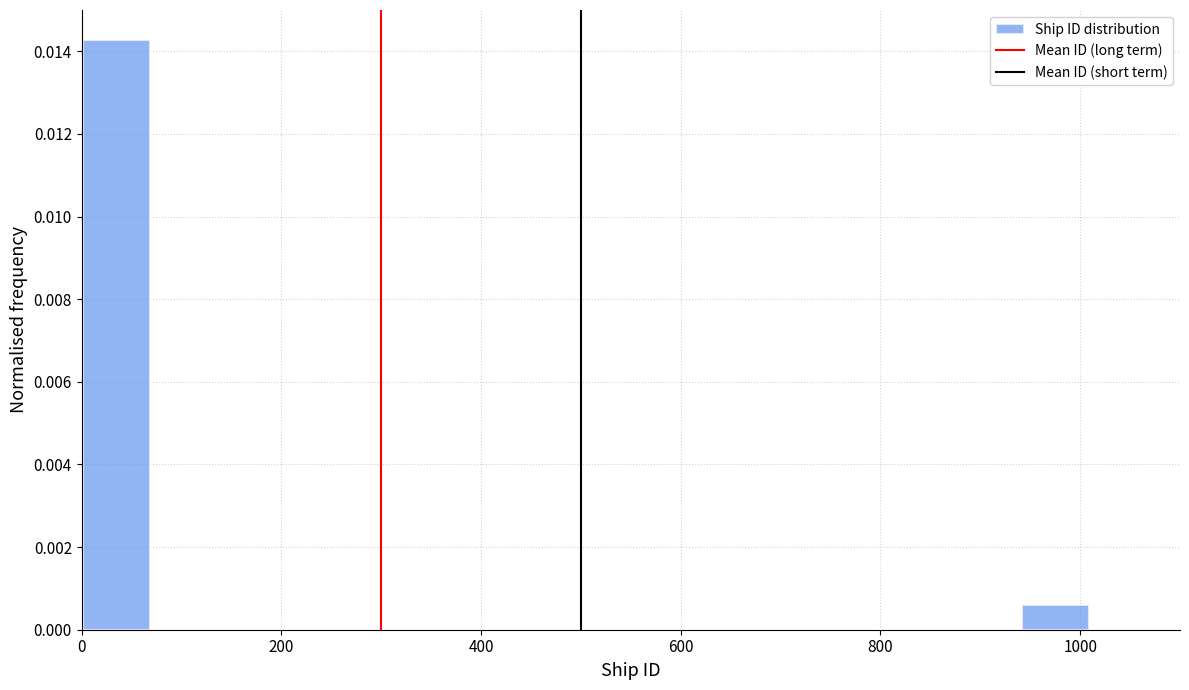

Read against the x-axis, roughly where is the centre of the tallest bar?

40